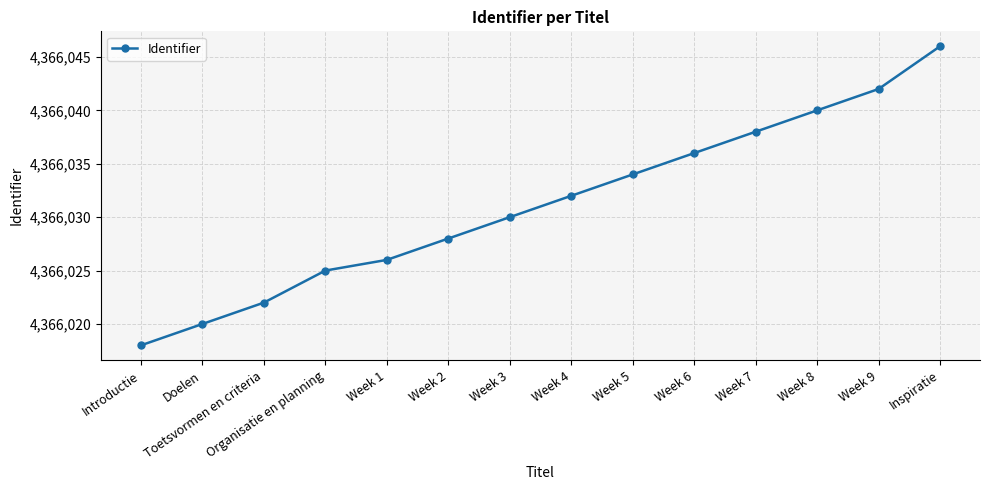

List the labels in order of value, smallest first.

Introductie, Doelen, Toetsvormen en criteria, Organisatie en planning, Week 1, Week 2, Week 3, Week 4, Week 5, Week 6, Week 7, Week 8, Week 9, Inspiratie